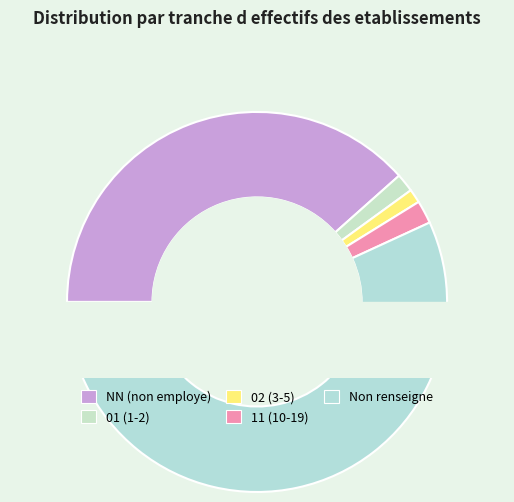

True or false: 02 accounts for 1% of the total.

True